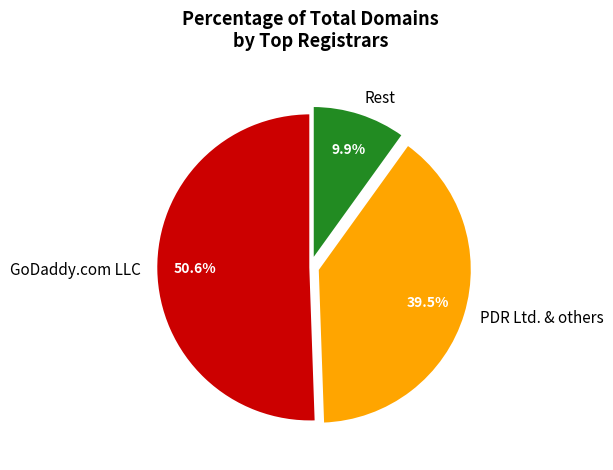

Does GoDaddy.com LLC account for over 50% of the chart?

Yes